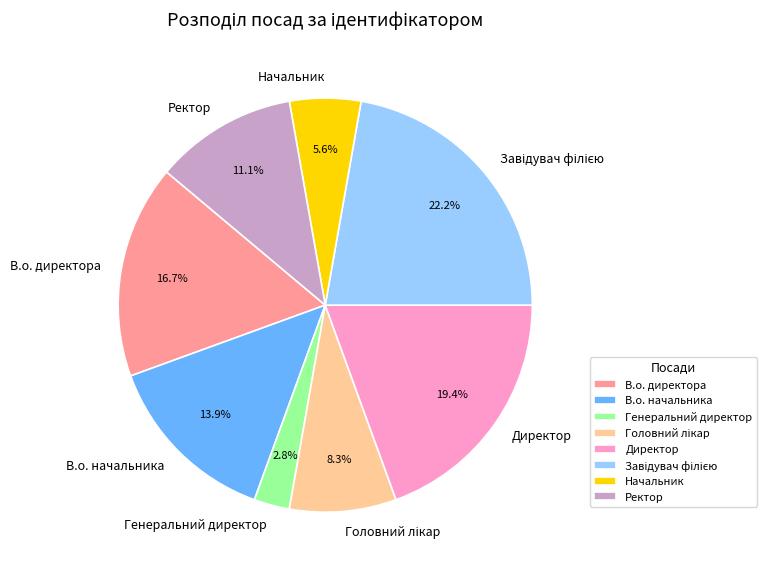

True or false: Начальник accounts for 6% of the total.

True